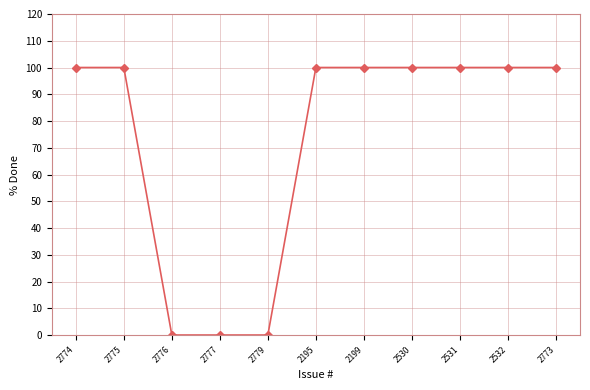

What is the maximum value shown in the chart?

100